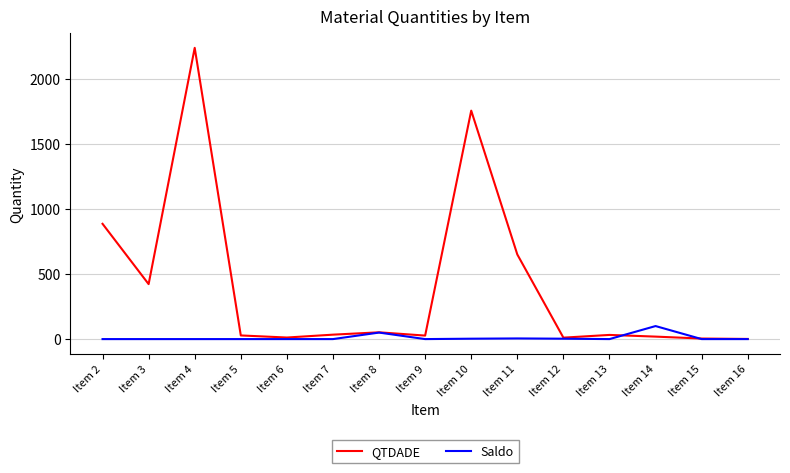

List the series in order of their peak value, lowest first.

Saldo, QTDADE